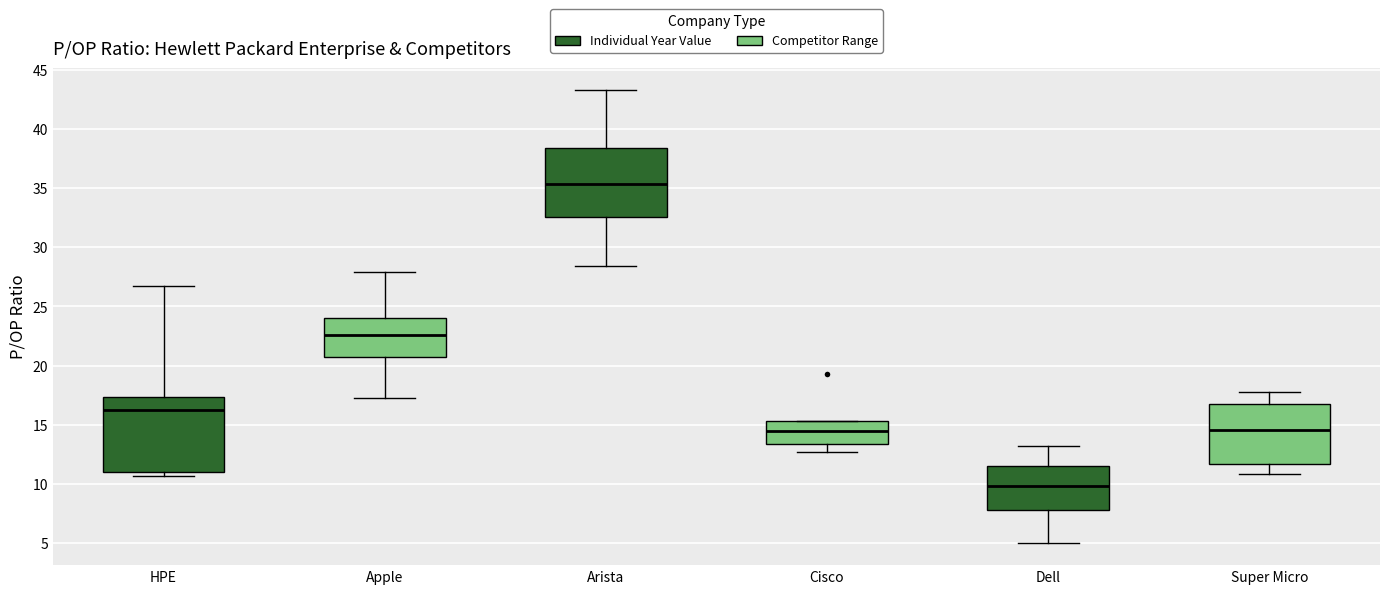

Reading left to right, read every box against the y-axis: the position of its median line, the range the box covers, and the ends of its whiskers. The values are not printed on the chart, so give them approximately, as read against the axis.

HPE: median 16.5, box 11.0 to 17.5, whiskers 10.5 to 26.5
Apple: median 22.5, box 20.5 to 24.0, whiskers 17.5 to 28.0
Arista: median 35.5, box 32.5 to 38.5, whiskers 28.5 to 43.5
Cisco: median 14.5, box 13.5 to 15.5, whiskers 12.5 to 15.5
Dell: median 10.0, box 8.0 to 11.5, whiskers 5.0 to 13.0
Super Micro: median 14.5, box 11.5 to 17.0, whiskers 11.0 to 17.5